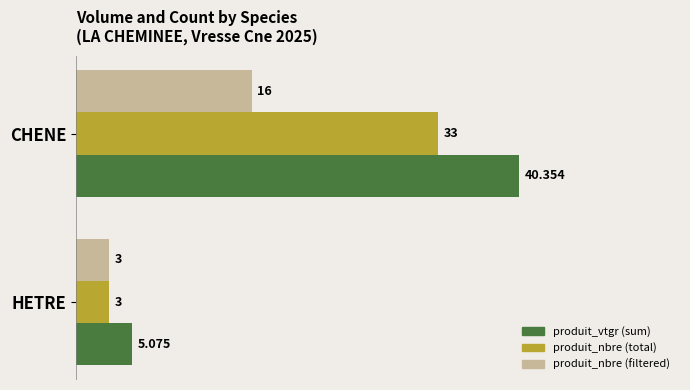

At which label does produit_nbre (filtered) reach its minimum?

HETRE